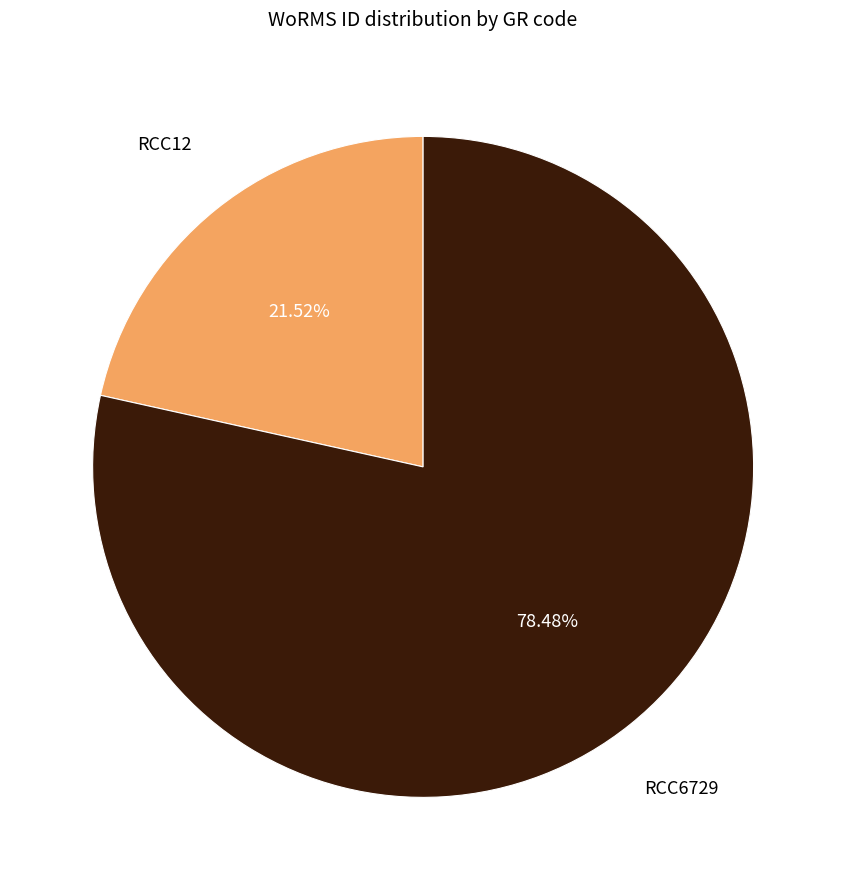

Is there any slice that represents more than half of the pie?

Yes